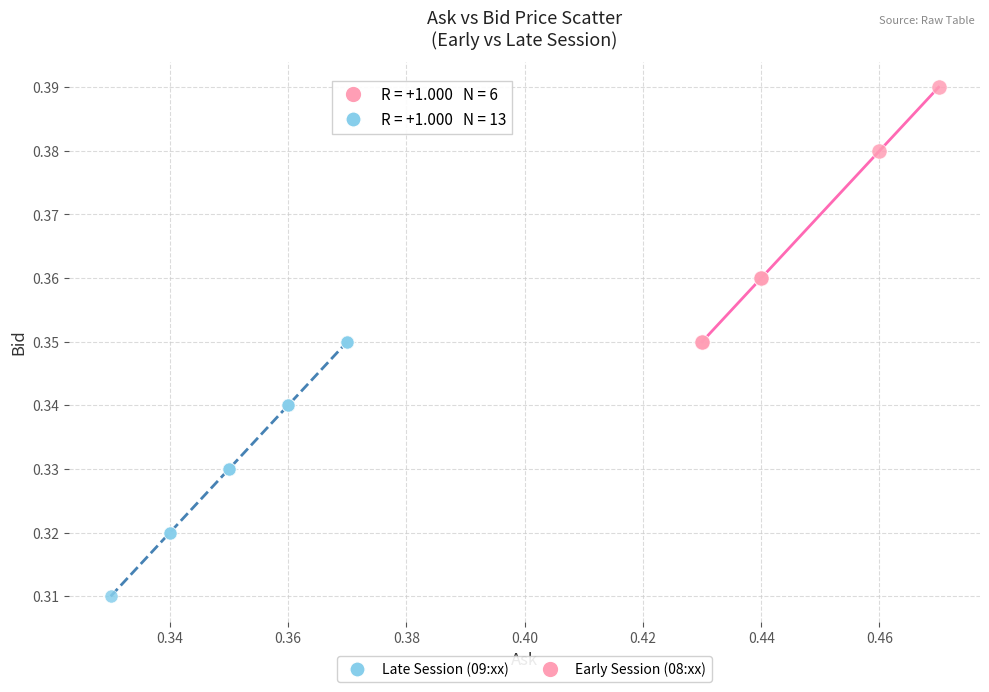

Which series reaches the maximum Y coordinate?

Early Session (08:xx)